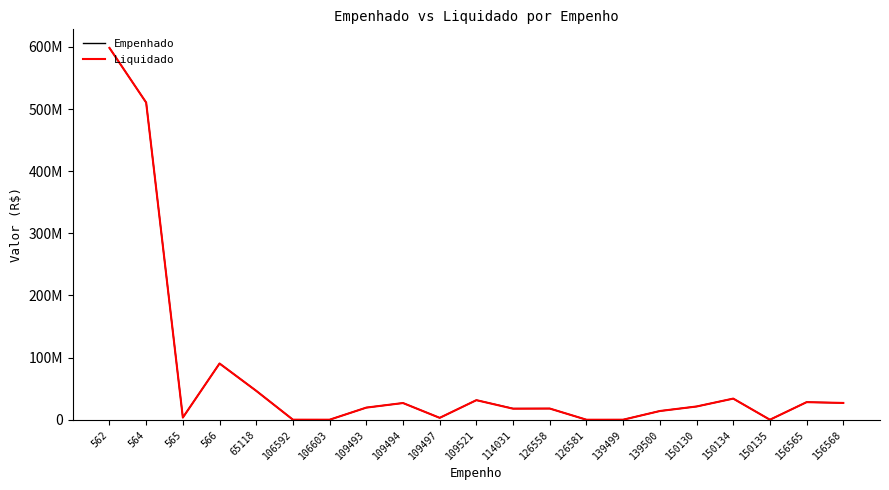

Reading left to right, what are all the values shown in this chart?

Empenhado: 562=598500000.0	564=510561451.0	565=3500000.0	566=90500000.0	65118=46500000.0	106592=64062.6	106603=46454.0	109493=19502633.0	109494=26871656.0	109497=3026965.0	109521=31500000.0	114031=18000000.0	126558=18000000.0	126581=2627.8	139499=103298.7	139500=14016889.3	150130=21302913.2	150134=34005889.0	150135=1290.2	156565=28300446.7	156568=27009645.8
Liquidado: 562=598500000.0	564=510561451.0	565=3500000.0	566=90500000.0	65118=46500000.0	106592=58249.5	106603=32309.6	109493=19502633.0	109494=26871656.0	109497=3026965.0	109521=31500000.0	114031=17718591.9	126558=18000000.0	126581=0.0	139499=0.0	139500=14016889.3	150130=21302913.2	150134=34005889.0	150135=1290.2	156565=28300446.7	156568=27009645.8